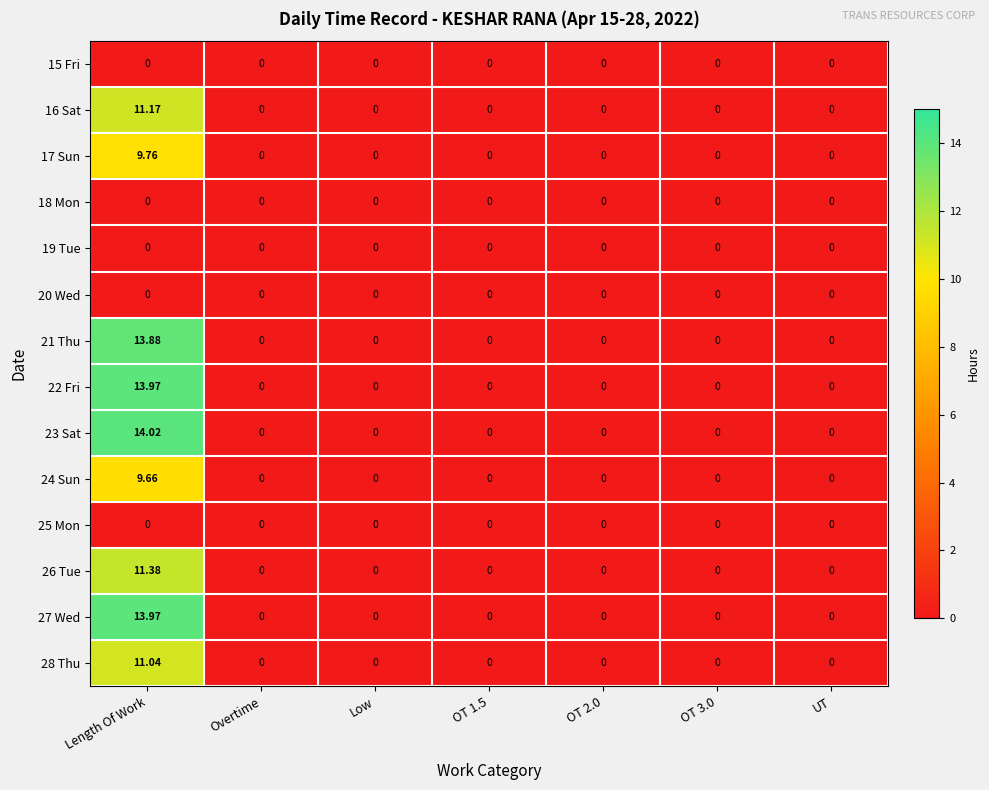

Which label corresponds to the largest value in the chart?

Length Of Work